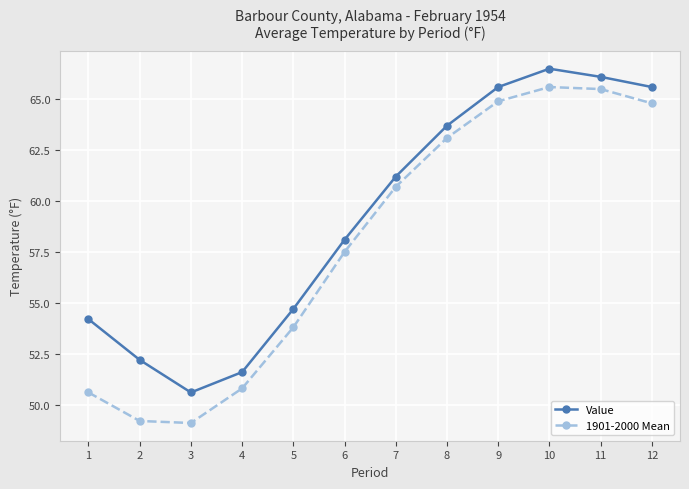

Where is Value nearest to the value 58?

6